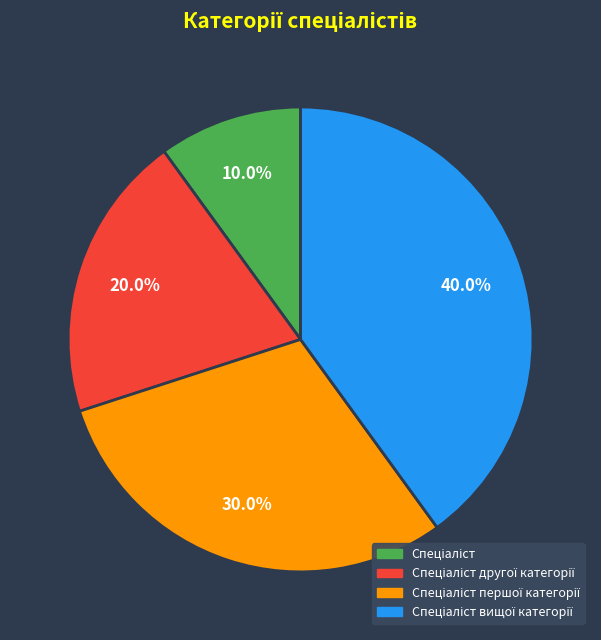

Does any single category account for the majority?

No